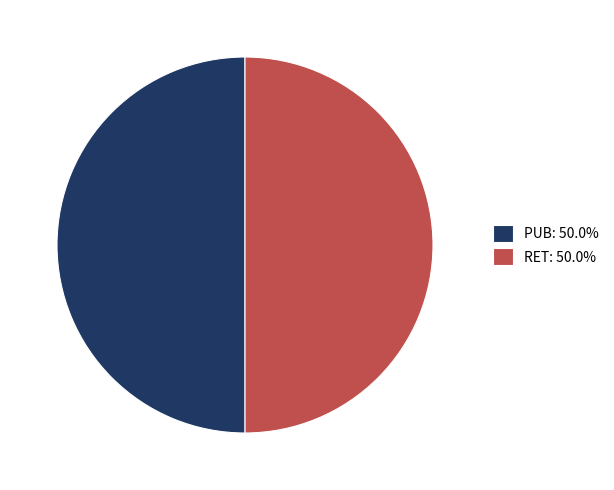

Do PUB: 50.0% and RET: 50.0% together represent more than half of the pie?

Yes